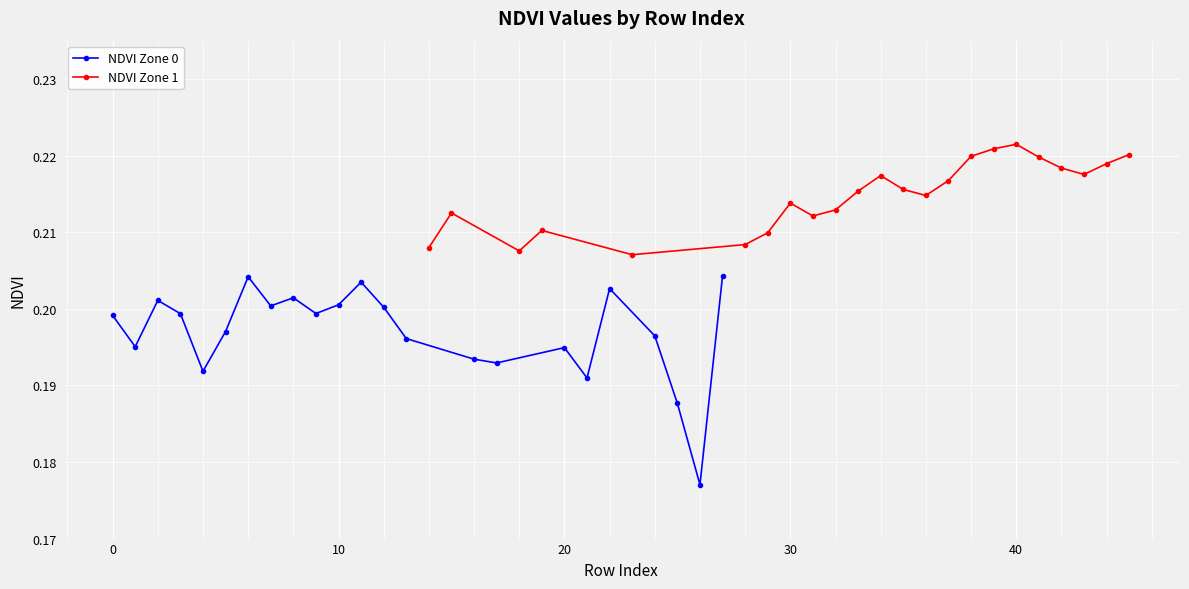

What is the value of the NDVI Zone 1 point at the 4th from the left?

0.2